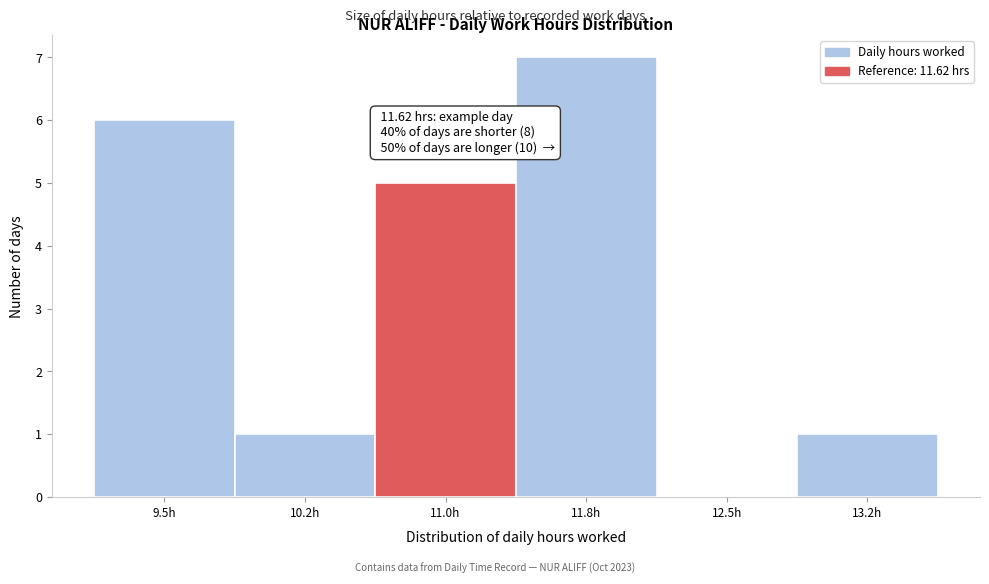

Reading right to left, list all the values displayed in this chart.

13.2h=1	12.5h=0	11.8h=7	11.0h=5	10.2h=1	9.5h=6